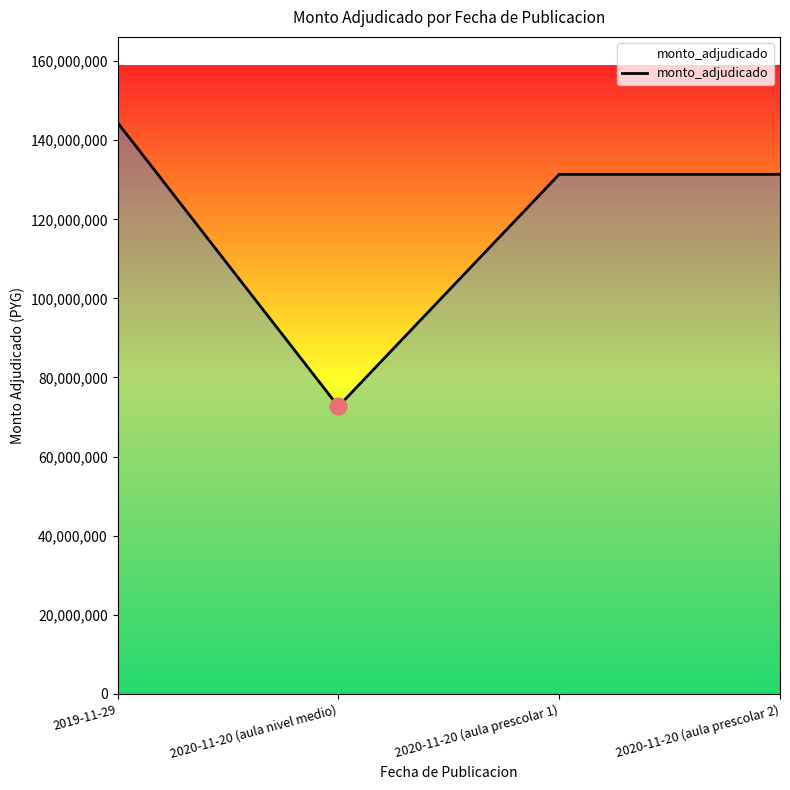

Which label corresponds to the largest value in the chart?

2019-11-29